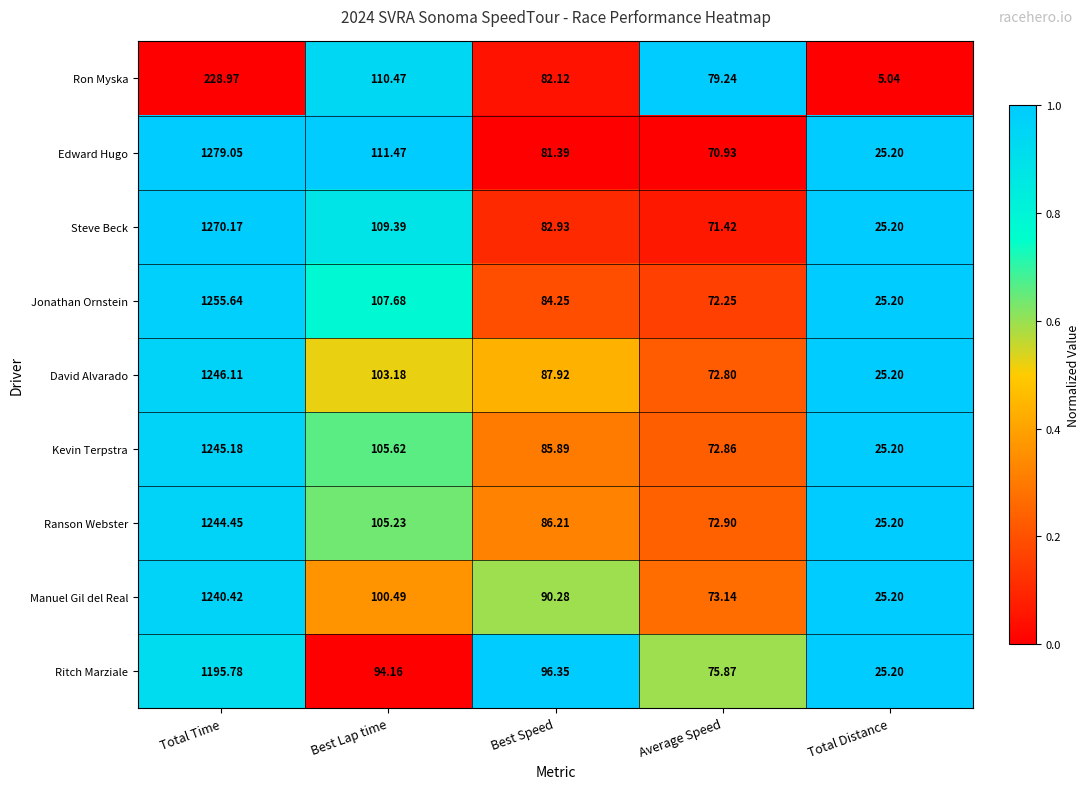

Which series changed the most between Best Lap time and Best Speed?

Edward Hugo